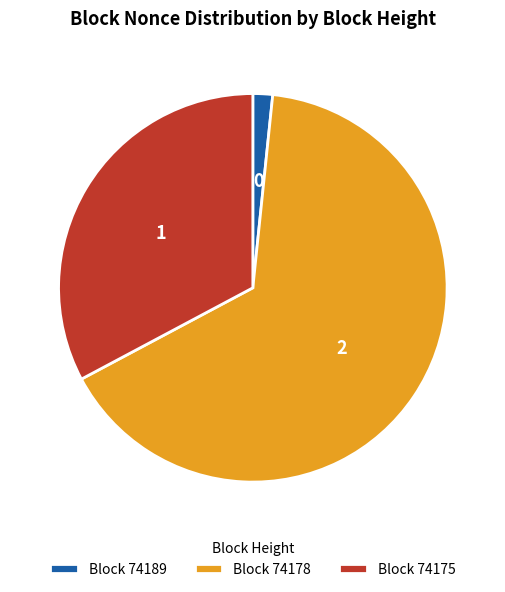

Rank the categories by value from highest to lowest.

Block 74178, Block 74175, Block 74189